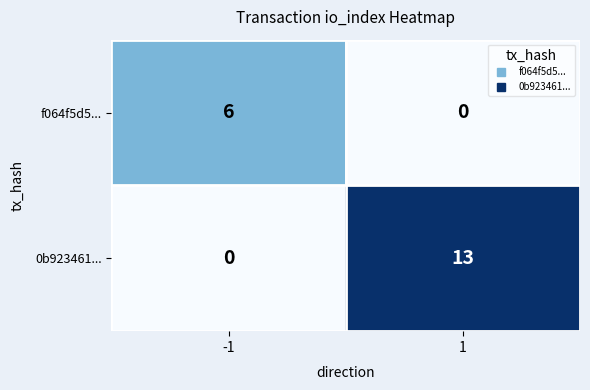

What is the difference between the highest and lowest values at 1?

13